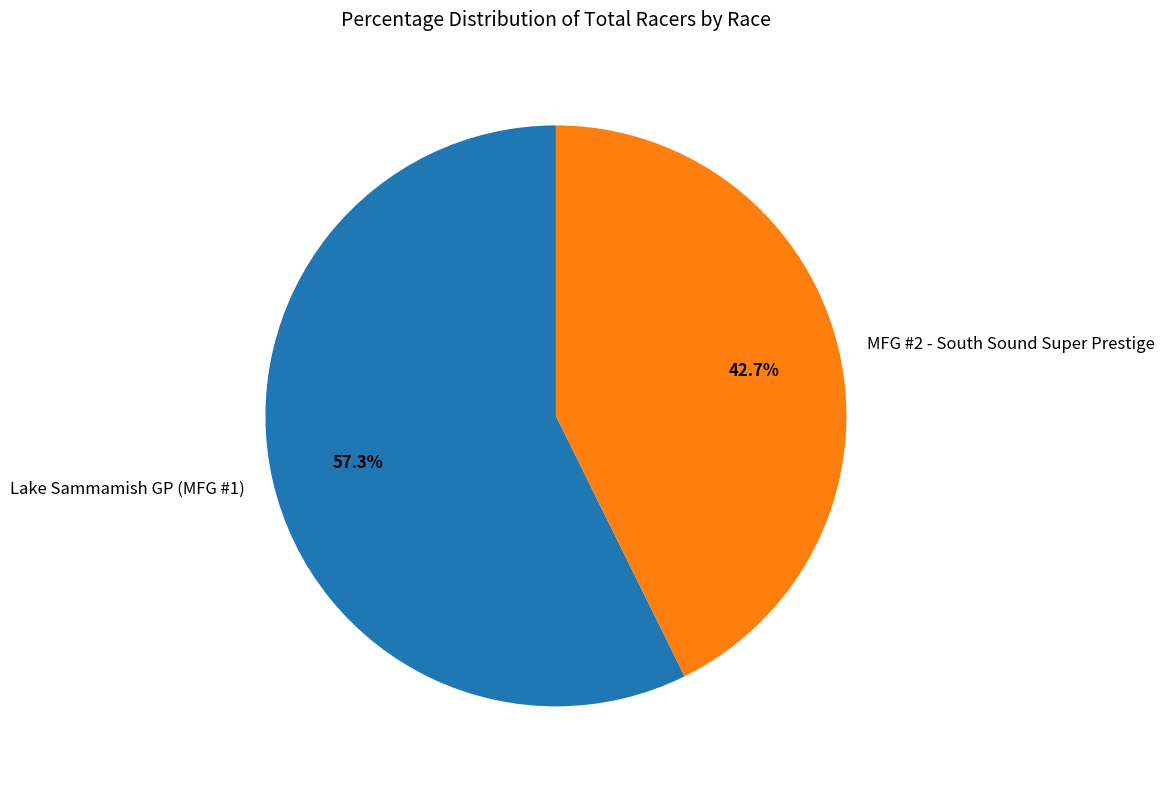

To the nearest percent, what is the difference between the MFG #2 - South Sound Super Prestige and Lake Sammamish GP (MFG #1) slice percentages?

15%